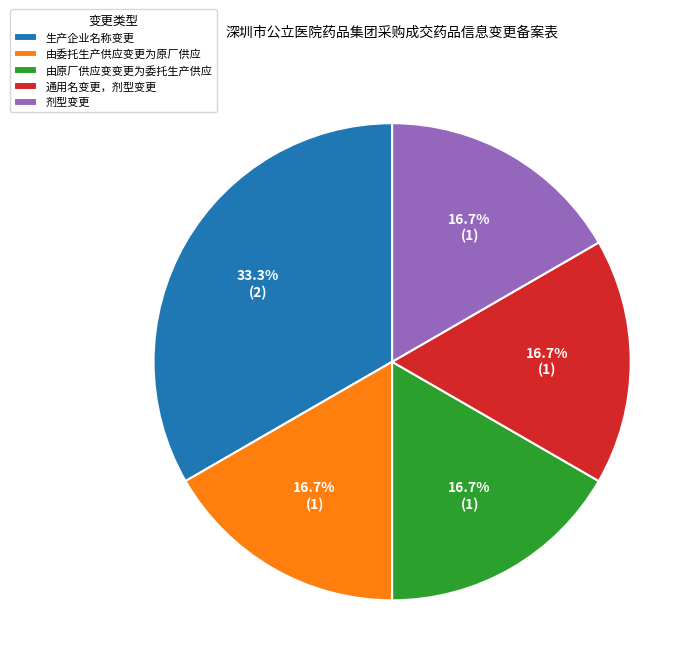

What is the largest slice in the pie chart?

生产企业名称变更